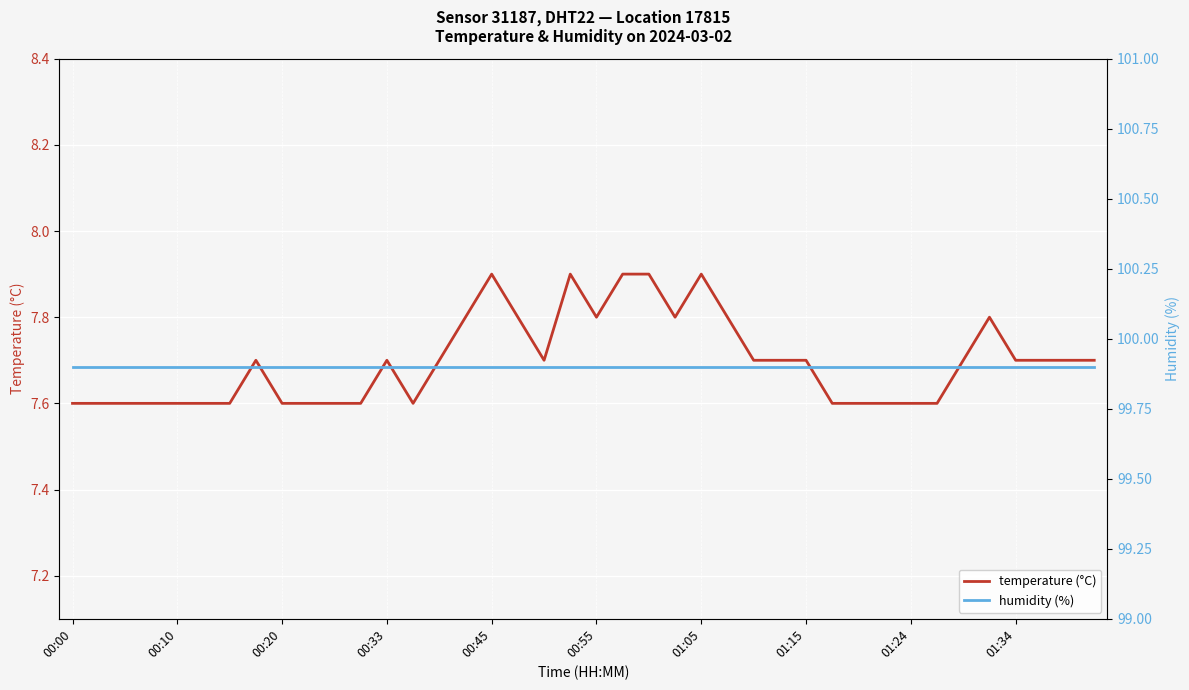

What is the average value of the temperature (°C) series?

7.7